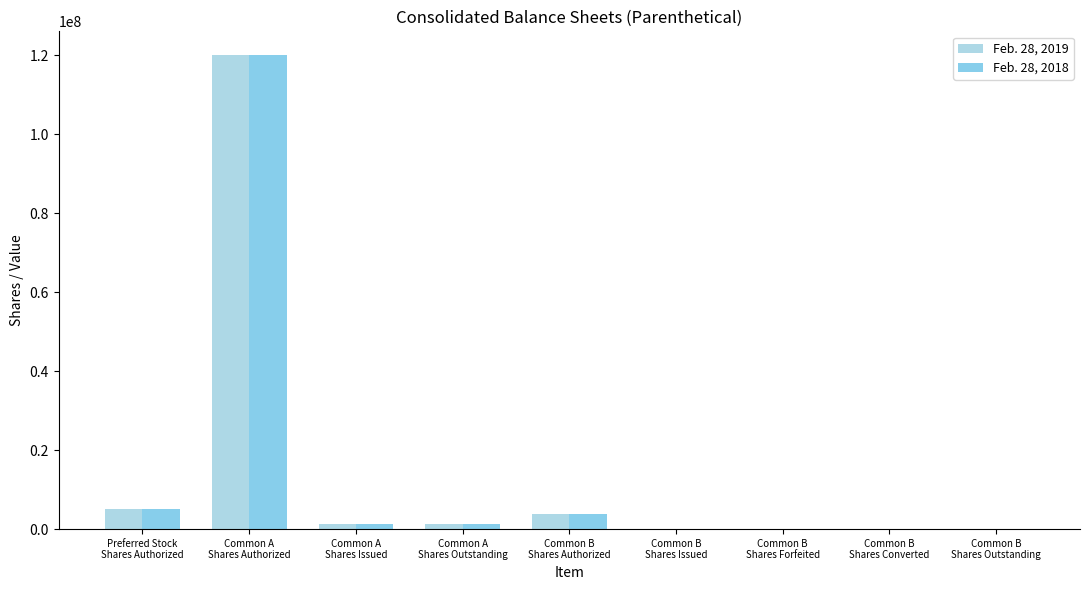

How many distinct data groups are displayed?

2